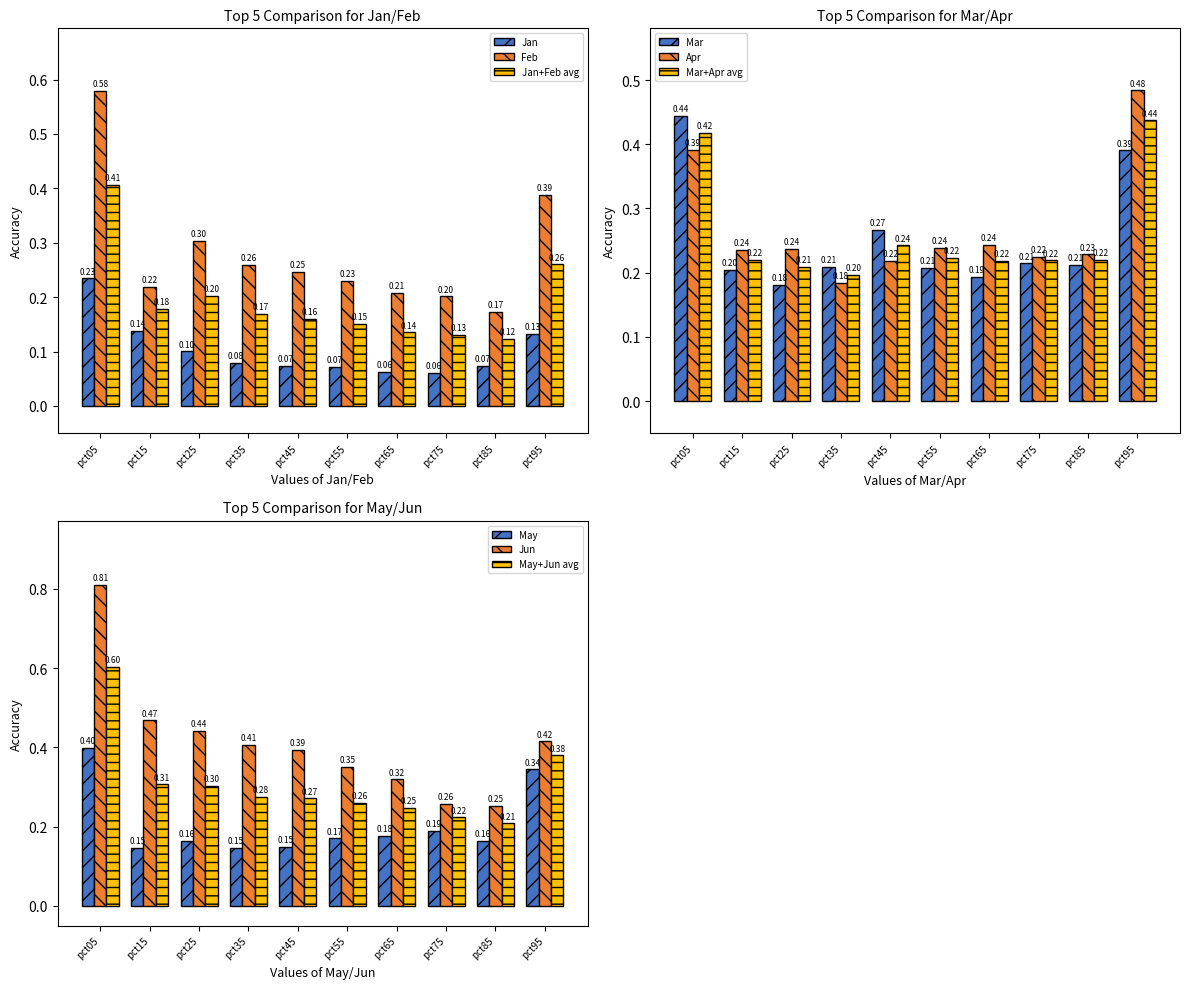

What is the total value across all series at pct75?

1.1